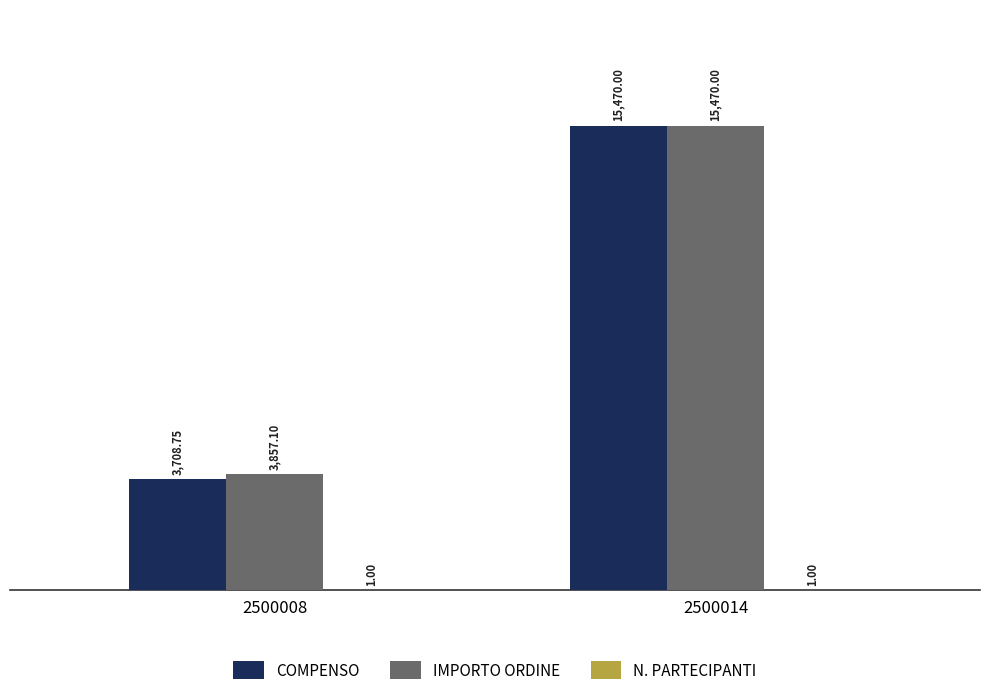

How many series are shown in this chart?

3